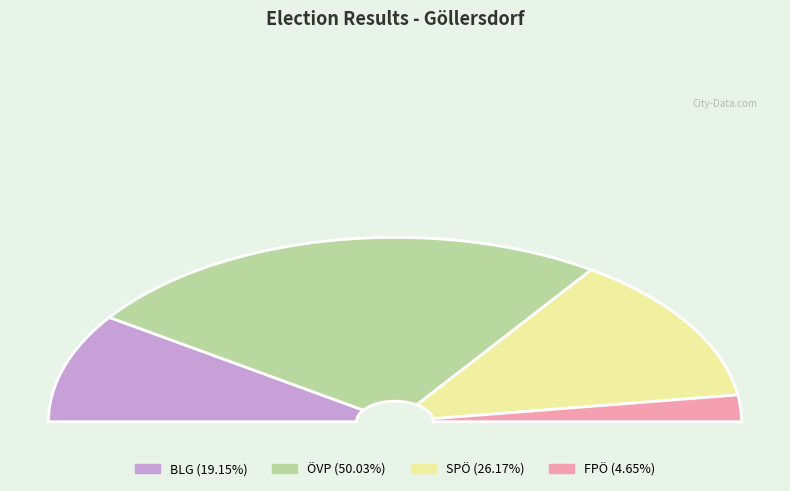

Approximately how many times larger is the value at FPÖ compared to BLG?

0.2